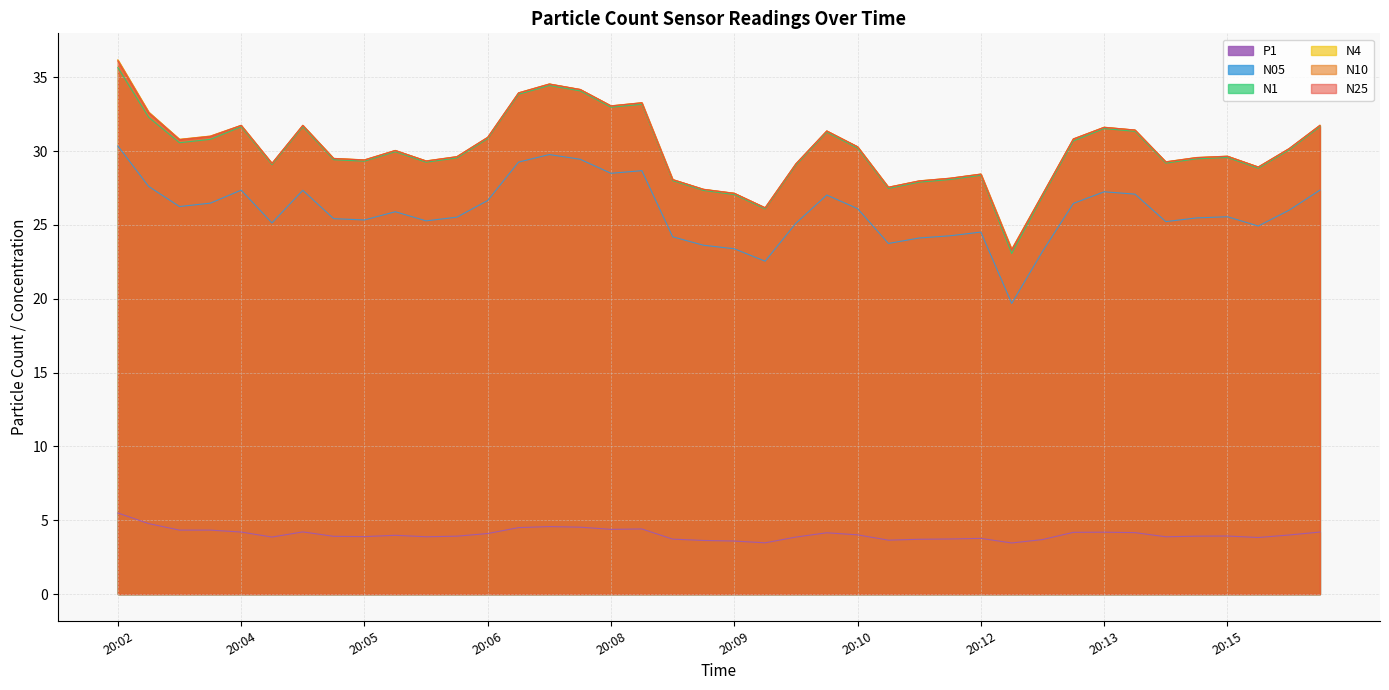

True or false: N25 and P1 intersect in this chart.

False